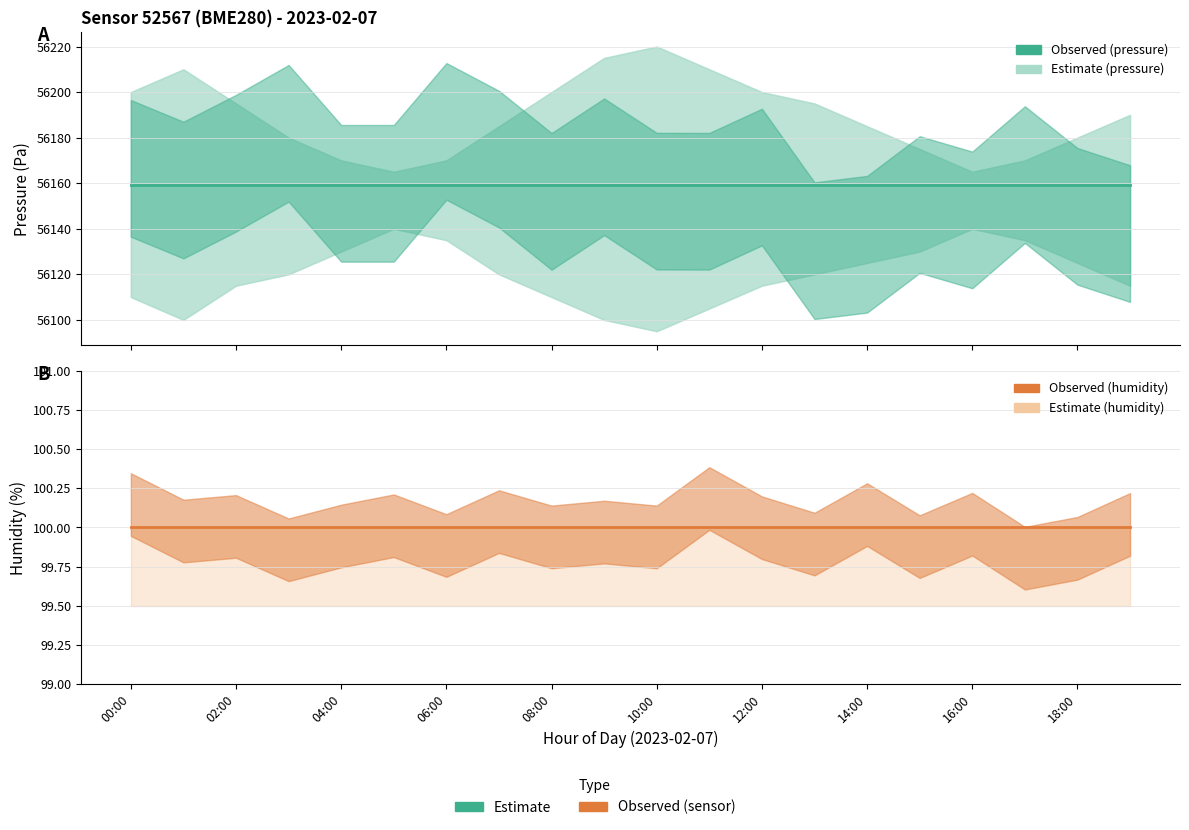

What is the sum of all humidity values?

2000.0